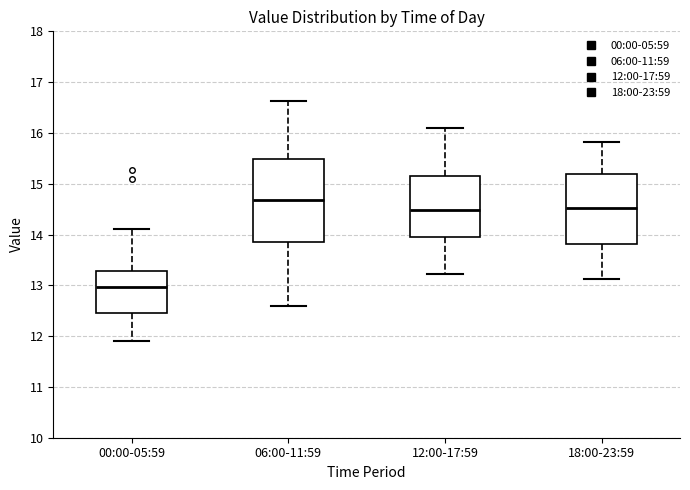

Reading left to right, transcribe this box plot: for each box, give where its median line is, the range the box spans, and where its two whiskers end, as read against the y-axis. The values are not printed on the chart, so give them approximately, as read against the axis.

00:00-05:59: median 13.0, box 12.5 to 13.3, whiskers 11.9 to 14.1
06:00-11:59: median 14.7, box 13.8 to 15.5, whiskers 12.6 to 16.6
12:00-17:59: median 14.5, box 14.0 to 15.2, whiskers 13.2 to 16.1
18:00-23:59: median 14.5, box 13.8 to 15.2, whiskers 13.1 to 15.8